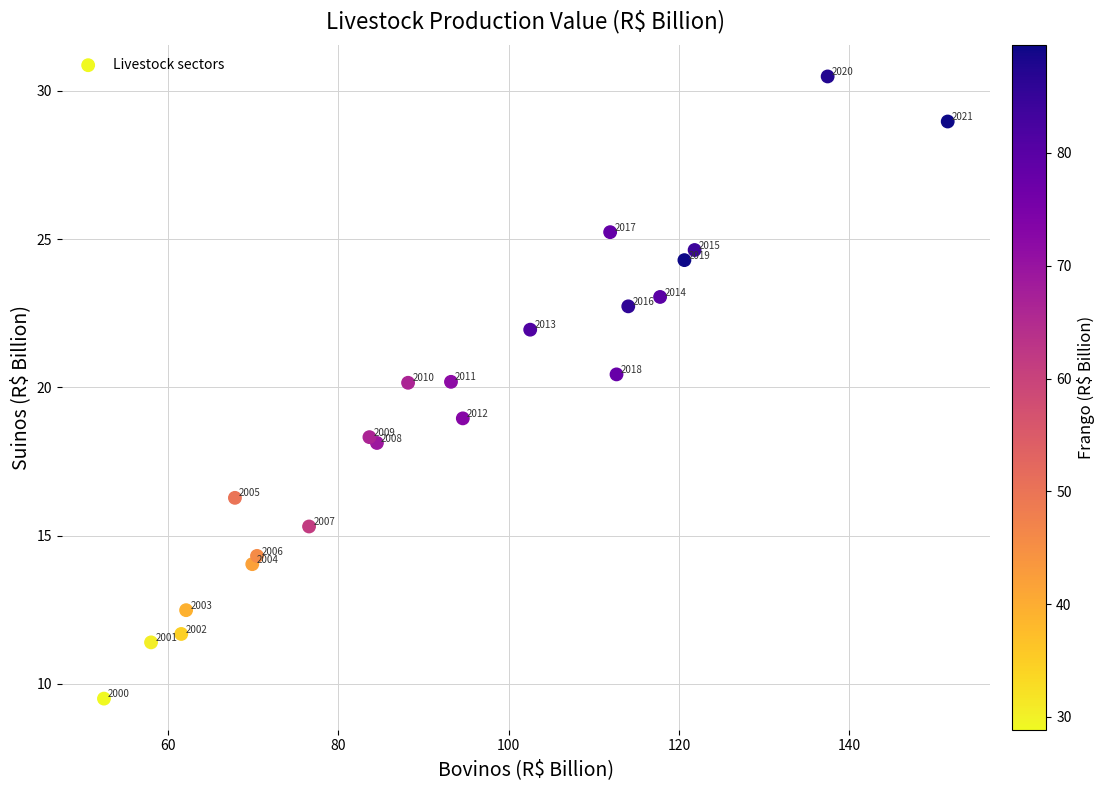

What Y value in the scatter plot is closest to 19?

19.0